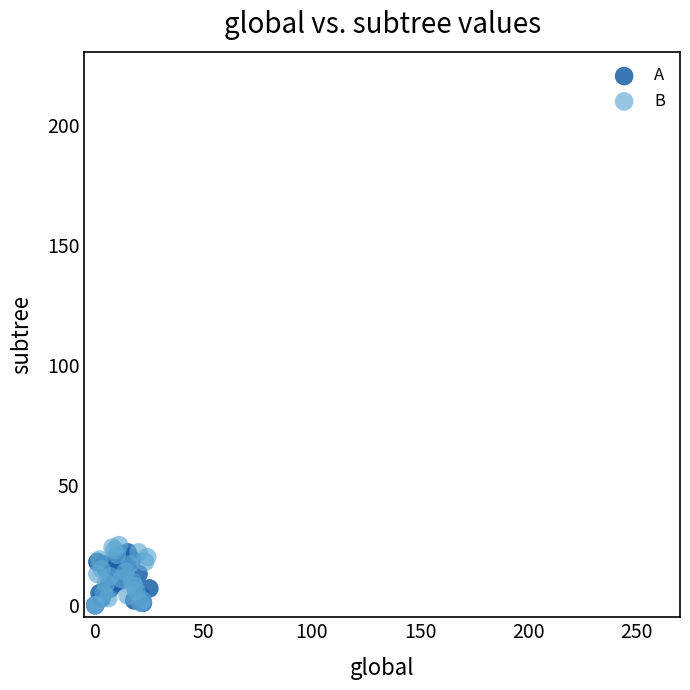

Which series has the widest spread of Y values?

B